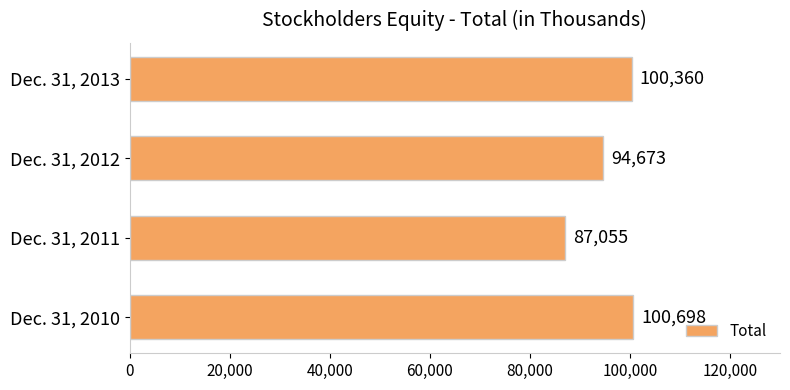

How many data points are less than 100360?

2